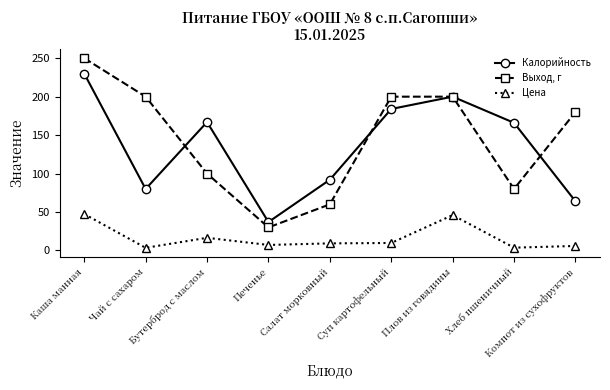

What is the maximum value for Калорийность?

230.0